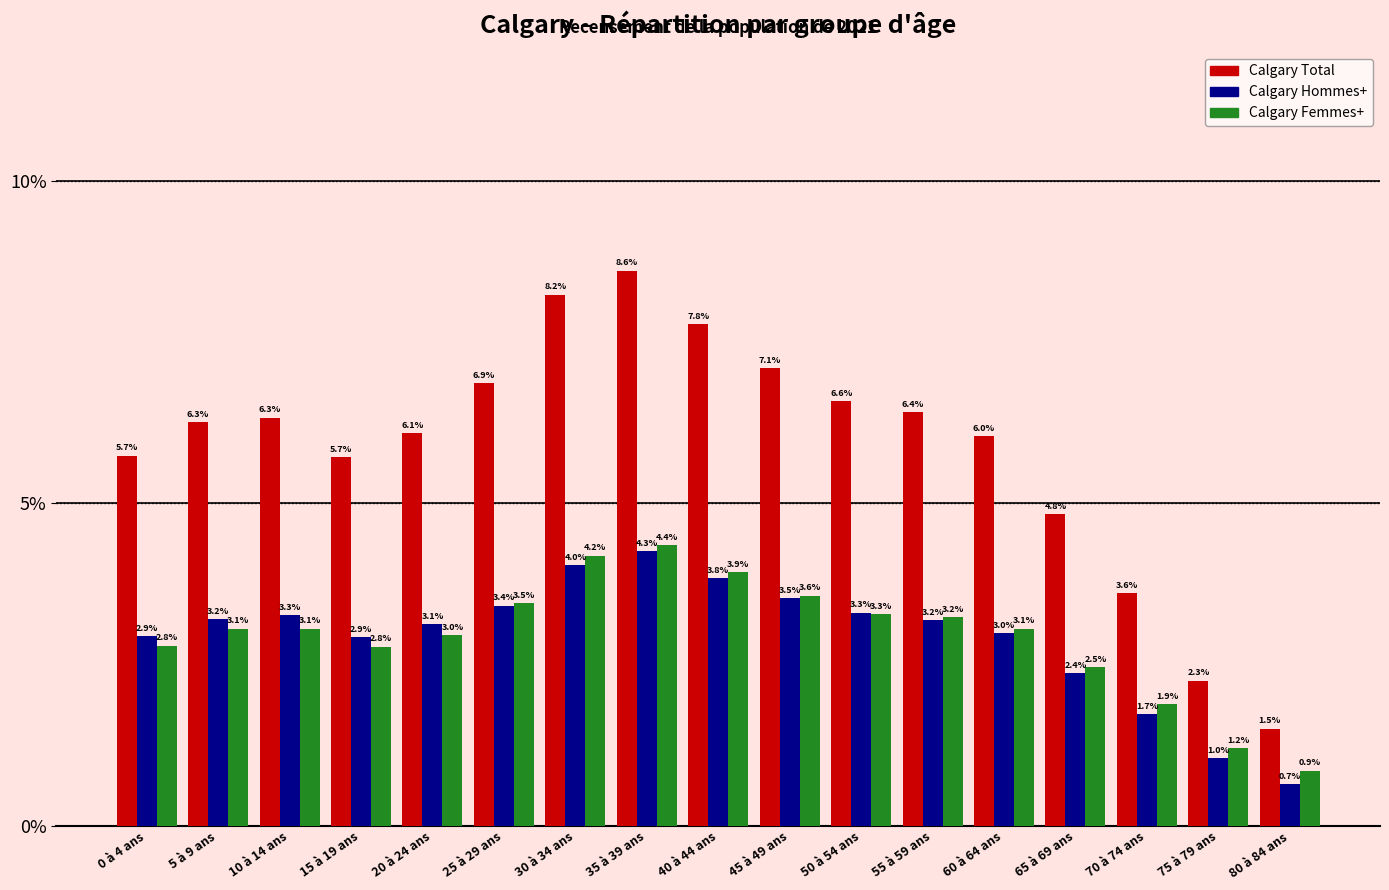

What is the value of the Calgary Hommes+ bar at the 11th from the left?

3.3